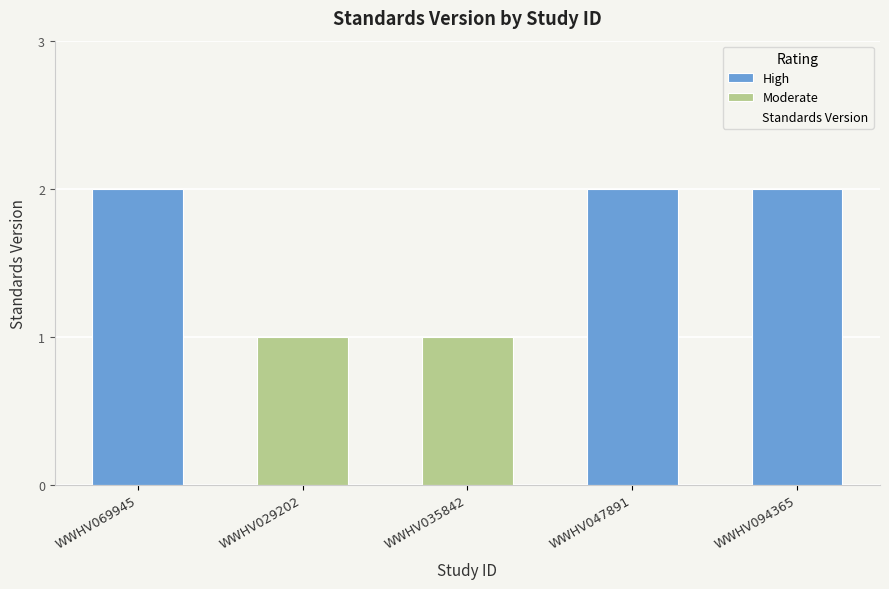

List the labels in order of value, largest first.

WWHV069945, WWHV047891, WWHV094365, WWHV029202, WWHV035842